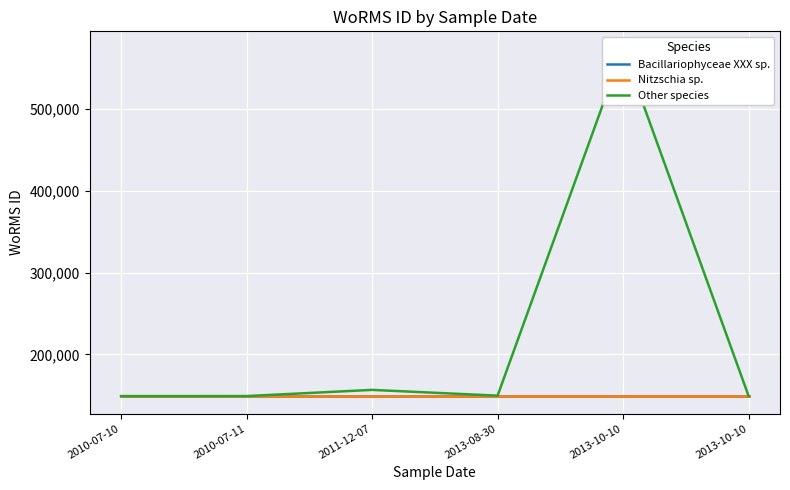

Rank the series at 2010-07-11 from lowest to highest value.

Bacillariophyceae XXX sp., Other species, Nitzschia sp.